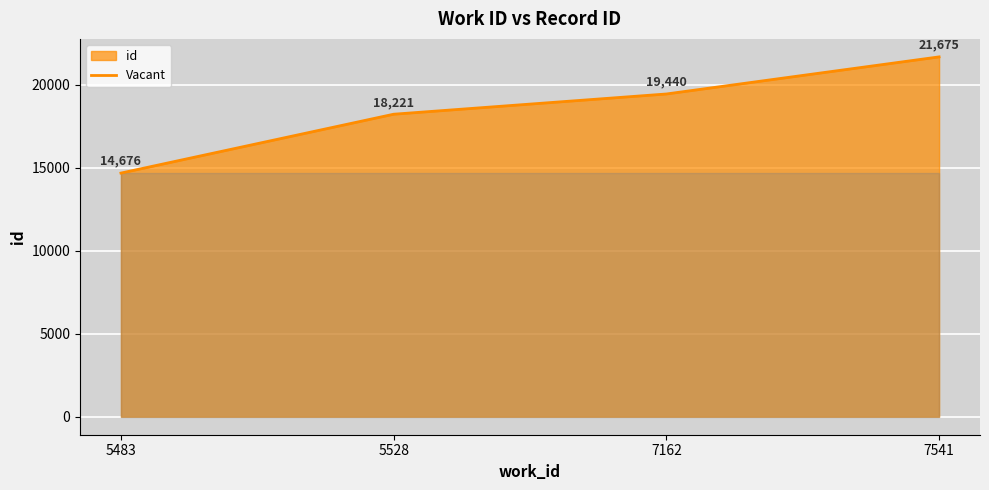

Does the chart display data point markers on the line(s)?

No